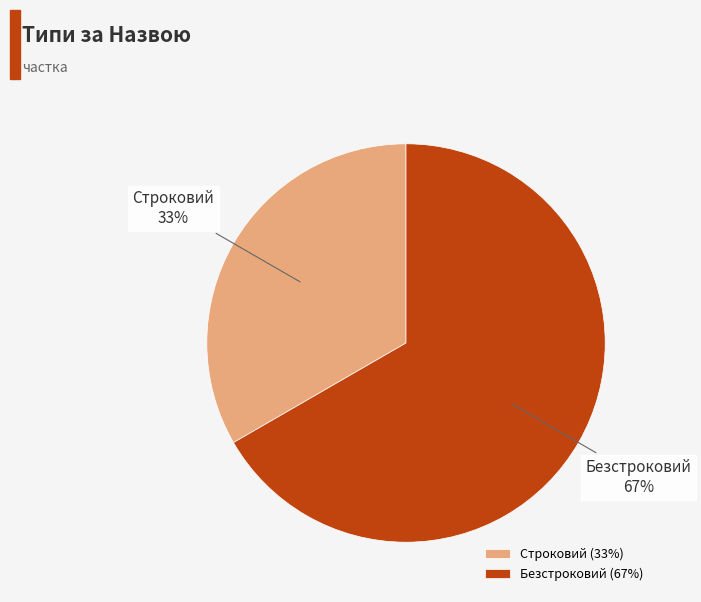

Approximately how many times larger is the value at Безстроковий compared to Строковий?

2.0